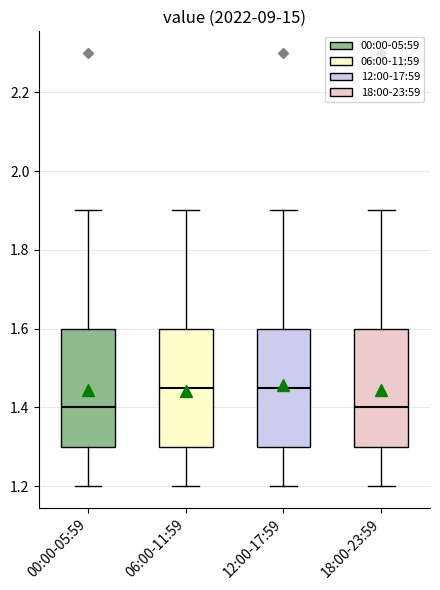

Where does the upper whisker of the box for 00:00-05:59 end on the y-axis? The values are not printed on the chart, so give them approximately, as read against the axis.

1.90